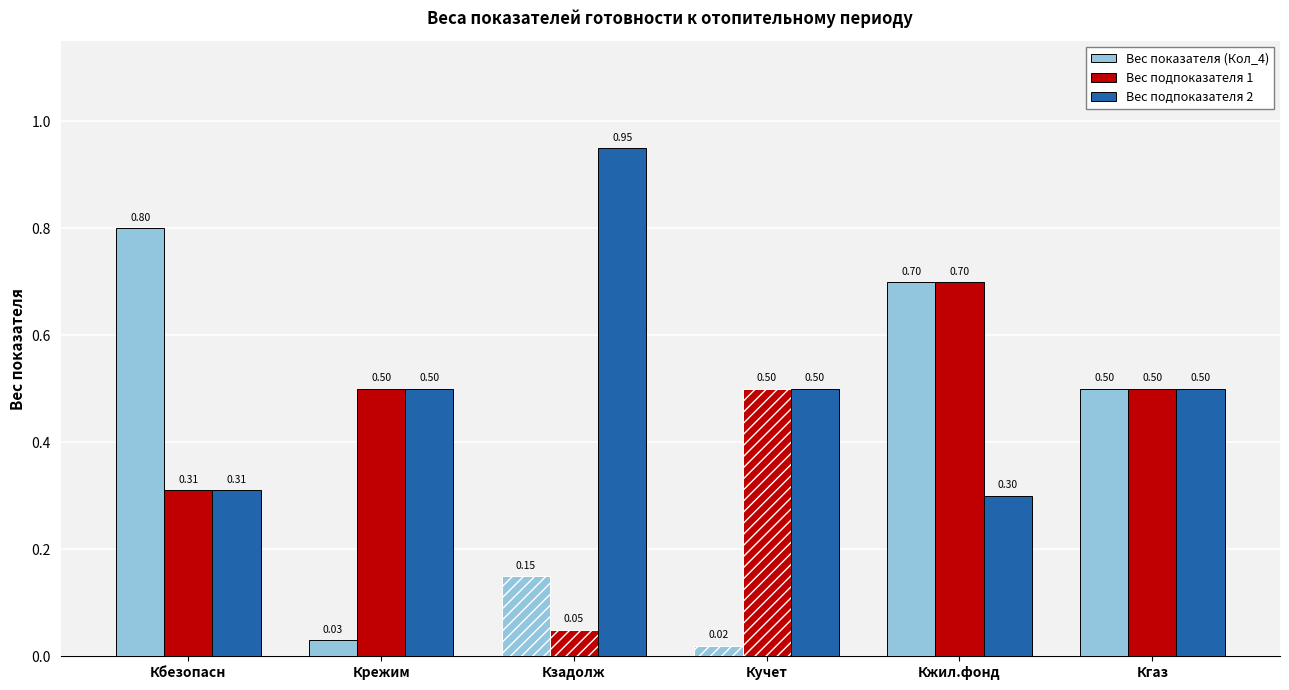

The value of Вес подпоказателя 2 at Кжил.фонд is 0.1. True or false?

False